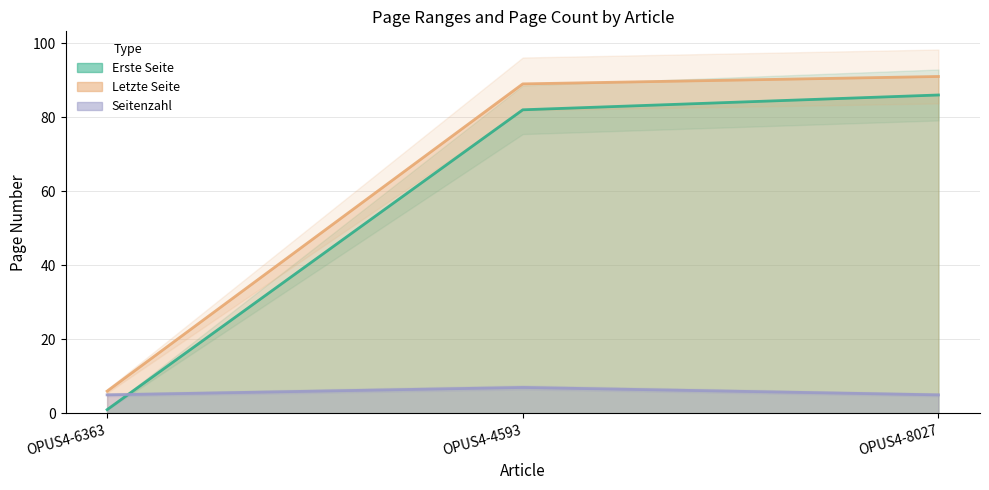

What are all the series names shown in the legend?

Erste Seite, Letzte Seite, Seitenzahl